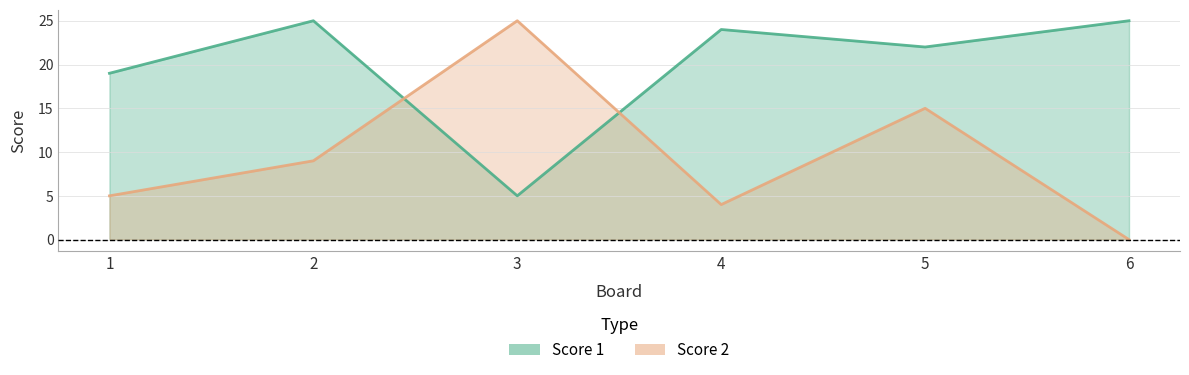

What is the difference between the highest and lowest values at 6?

25